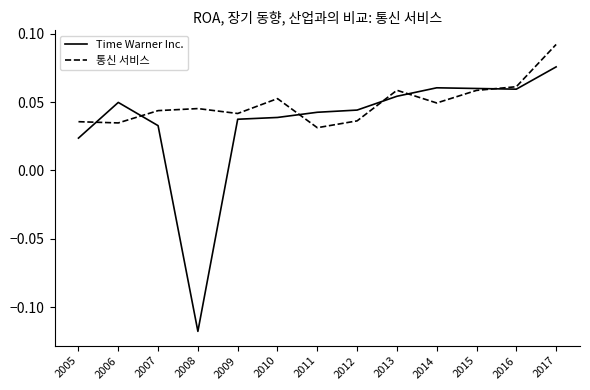

How many lines are shown in the chart?

2